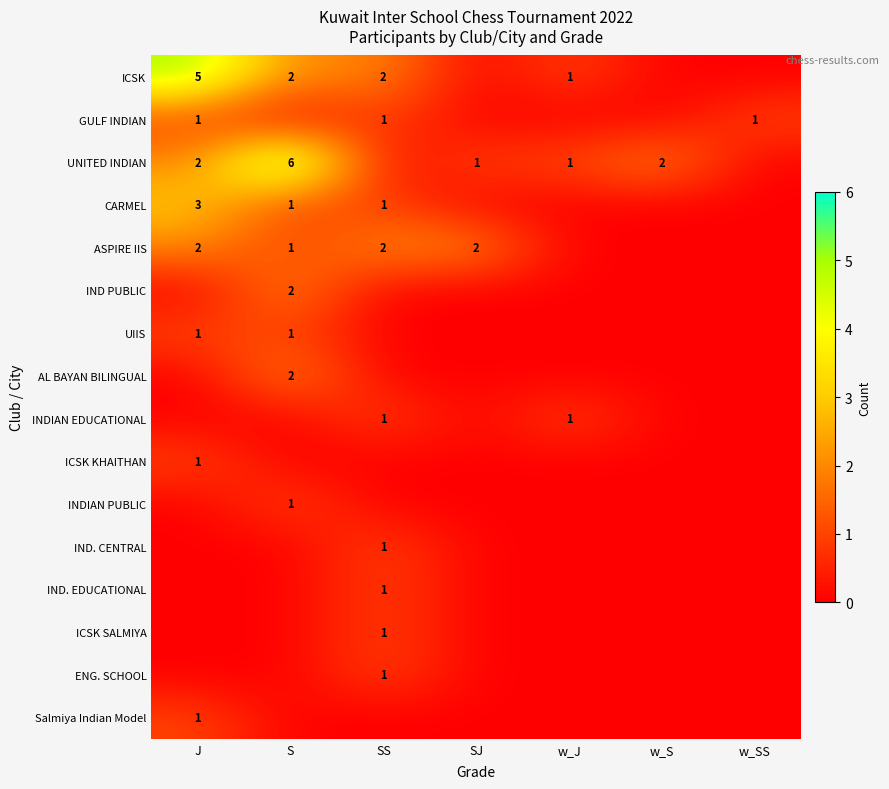

The ASPIRE IIS series shows 1 at SJ. True or false?

False